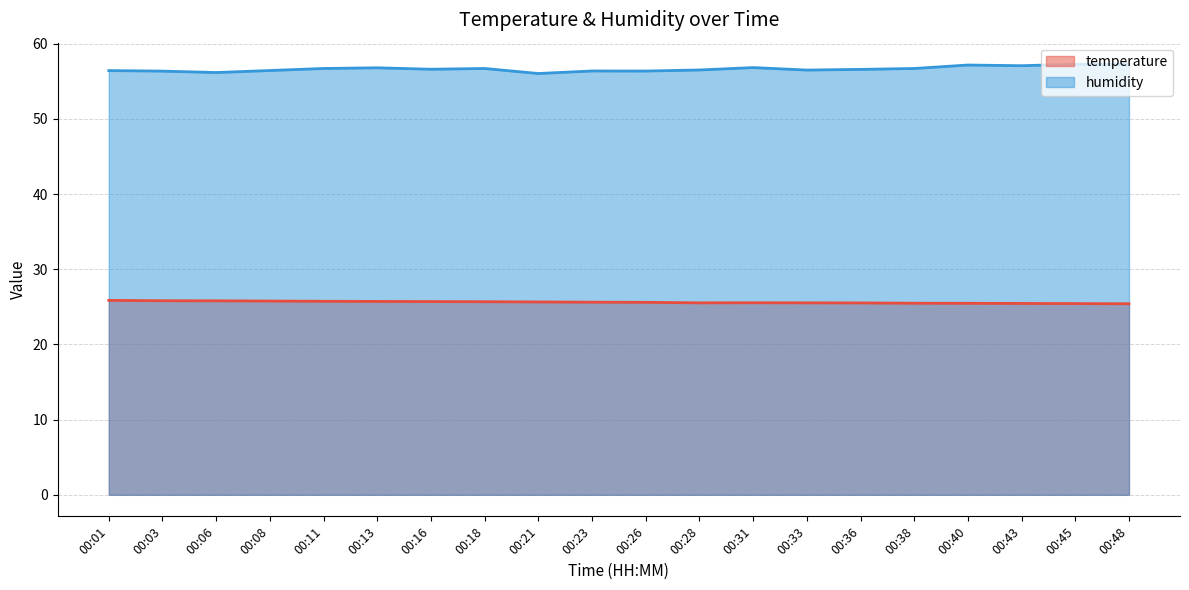

Which series has the largest total across all categories?

humidity